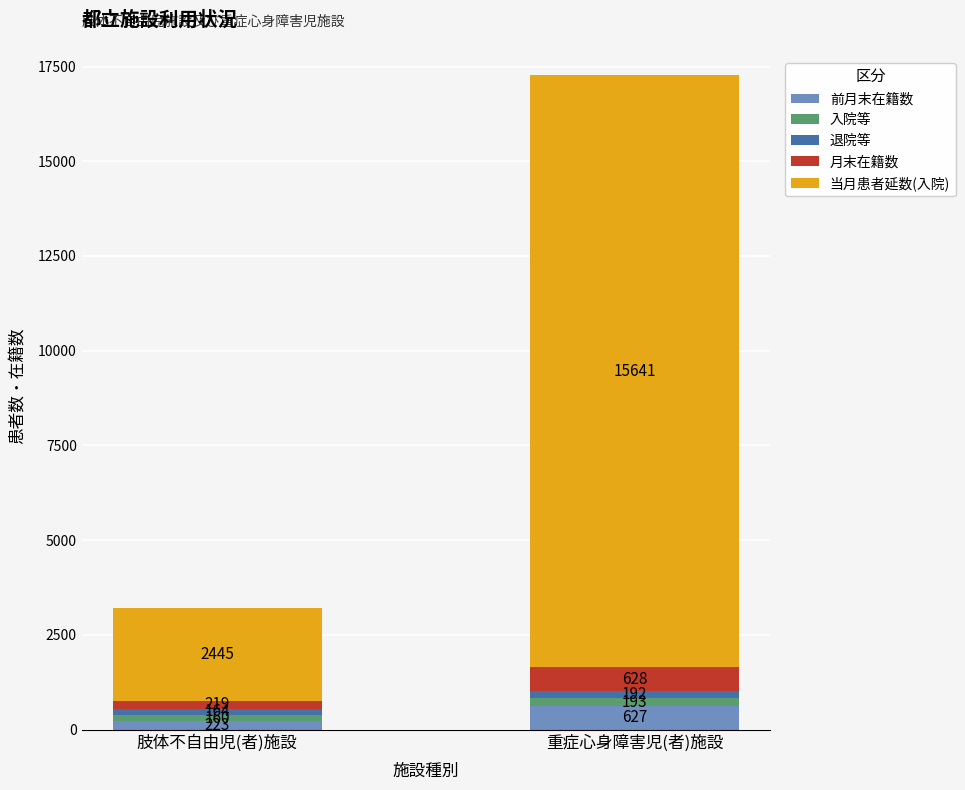

What position from the left is 重症心身障害児(者)施設?

2